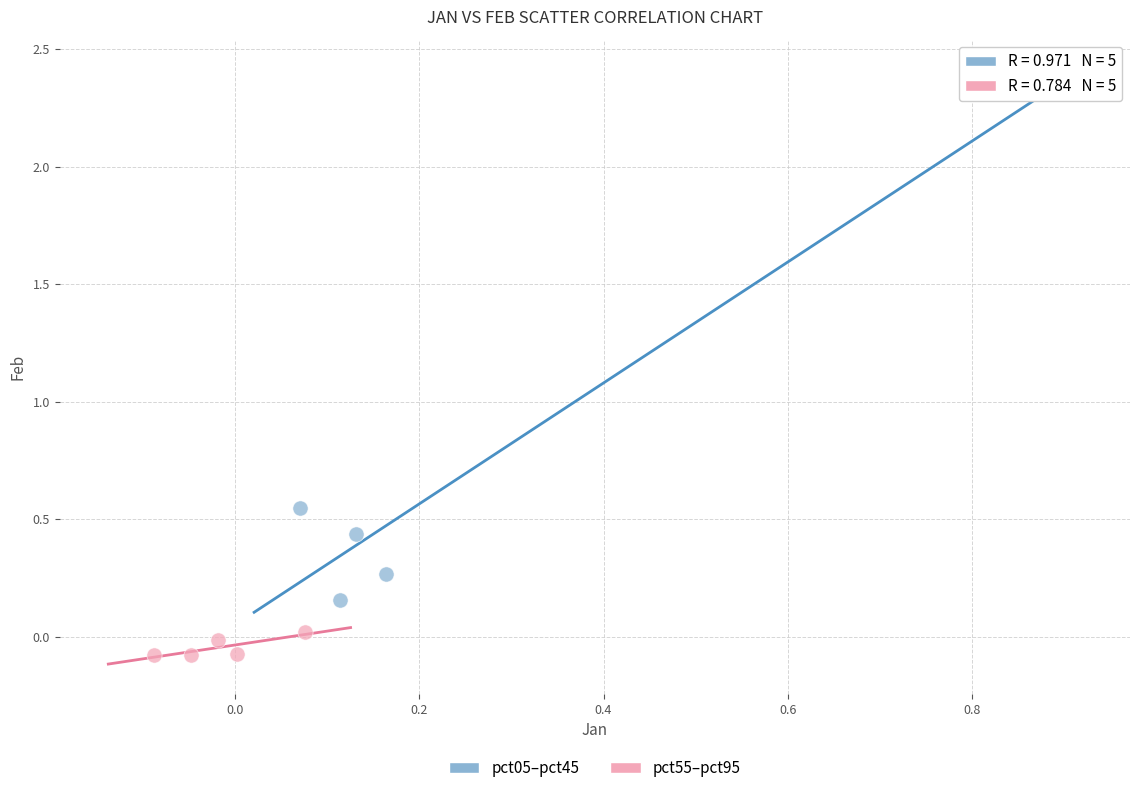

Which series has the largest Y range (max minus min)?

pct05–pct45